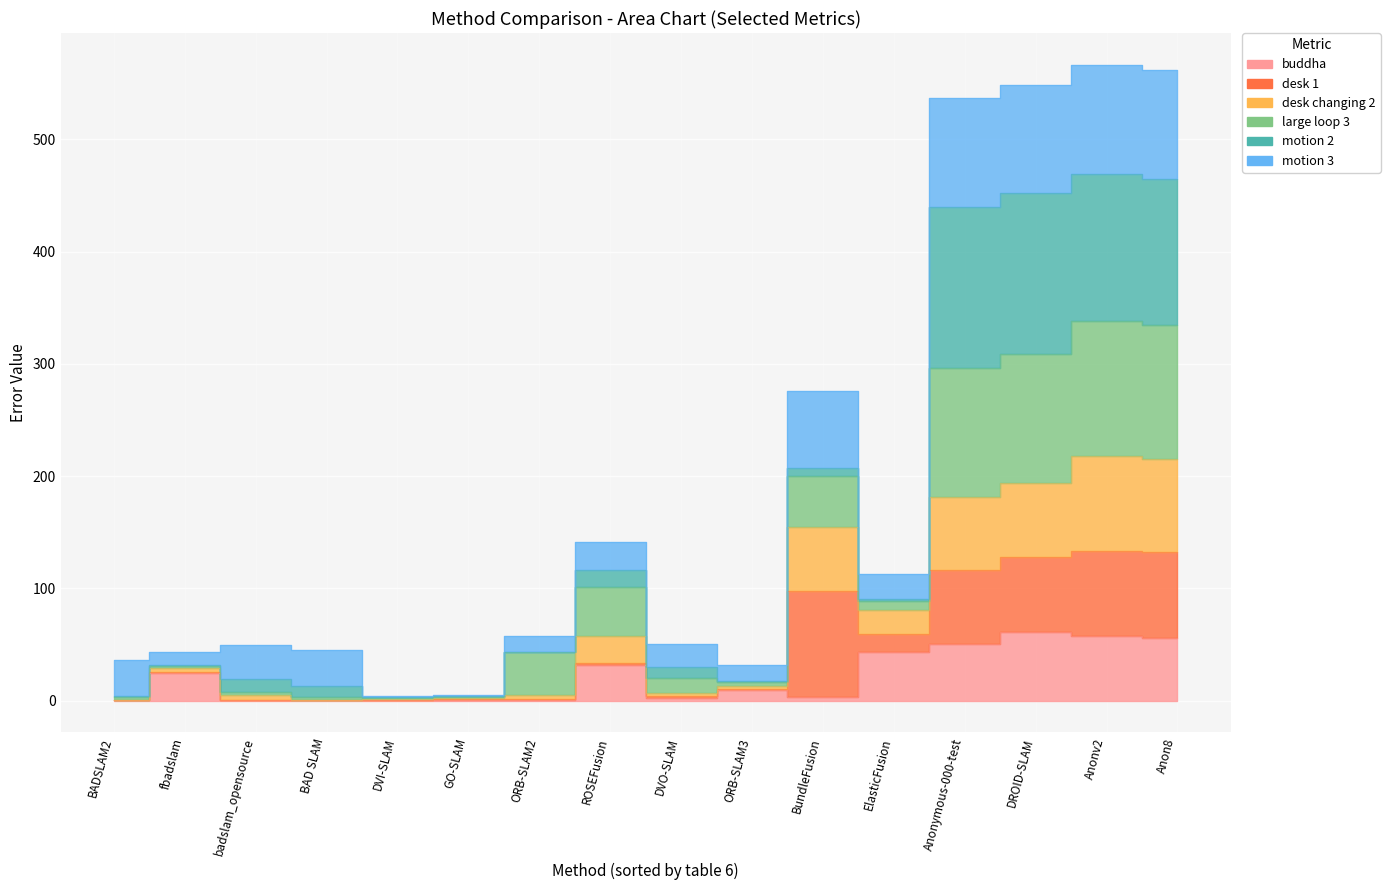

At which category does desk changing 2 reach its first local valley?

BAD SLAM